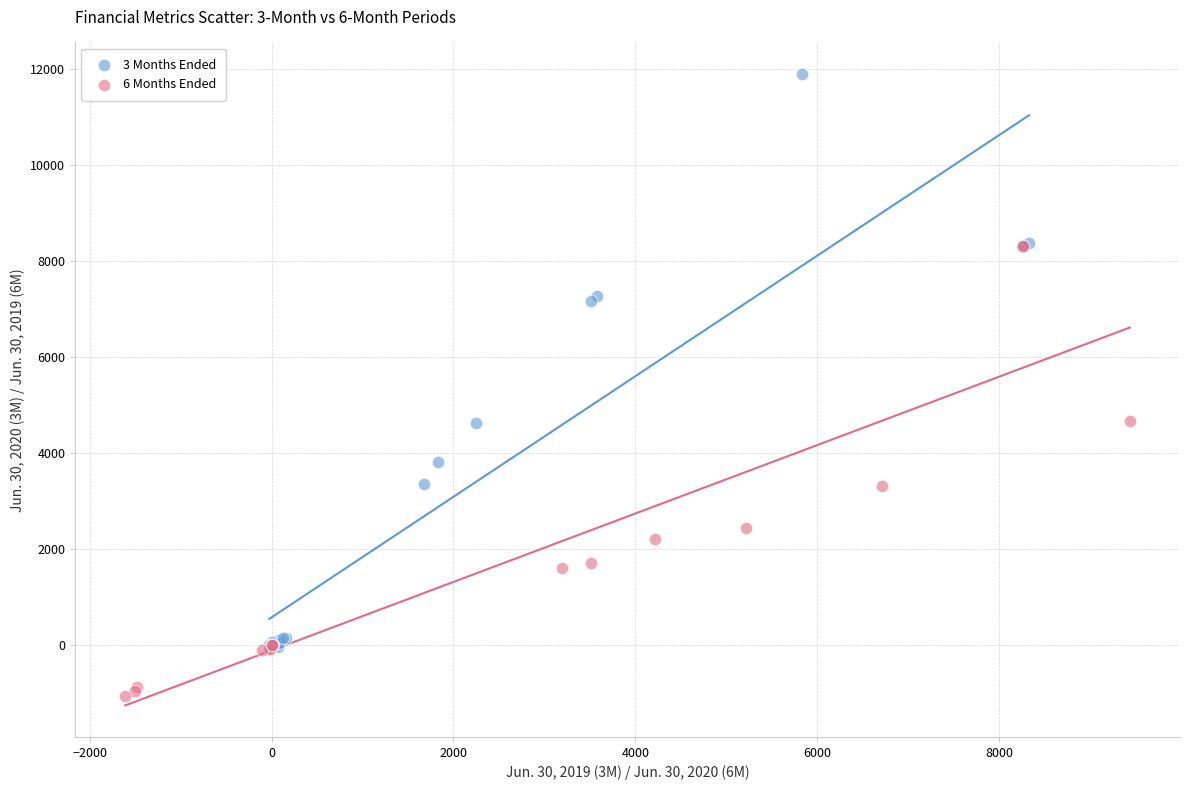

Which series contains the lowest Y value?

6 Months Ended